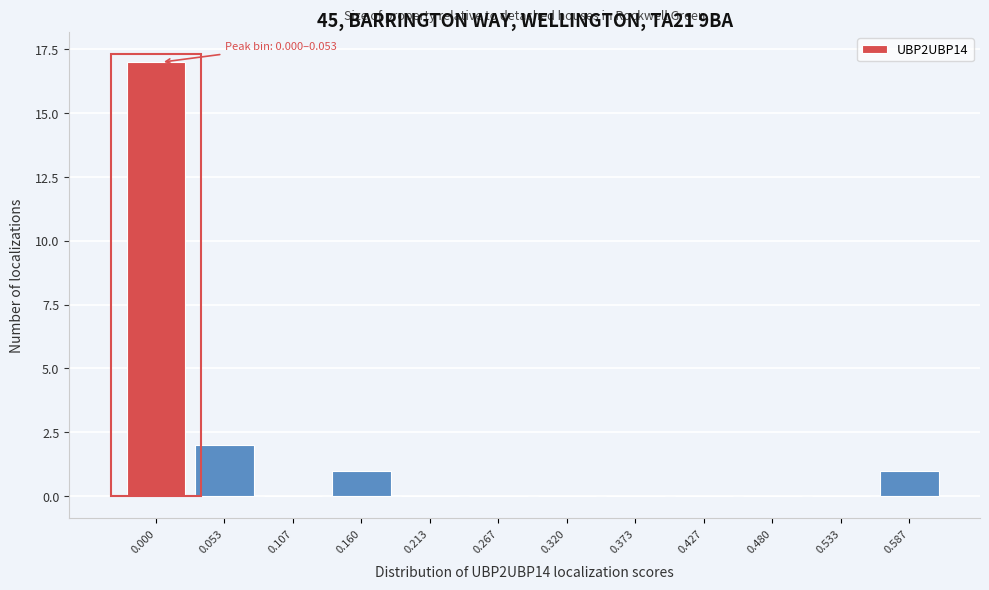

Reading left to right, what are all the values shown in this chart?

0.000=17	0.053=2	0.107=0	0.160=1	0.213=0	0.267=0	0.320=0	0.373=0	0.427=0	0.480=0	0.533=0	0.587=1